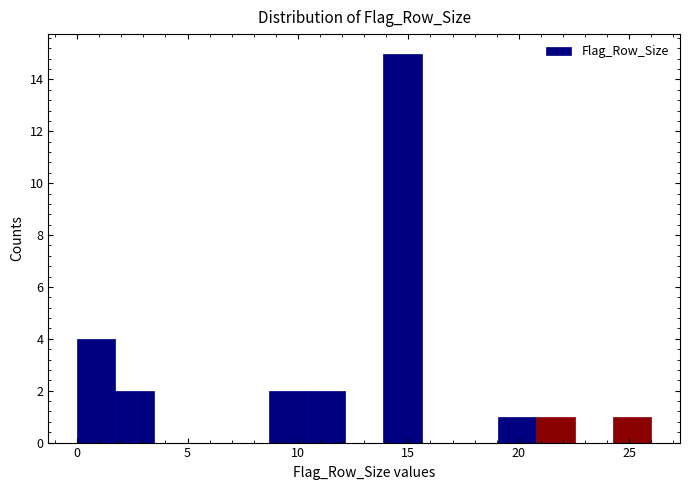

Around what value on the x-axis is the tallest bar? Give the approximate position of its centre, as read against the axis.

14.5